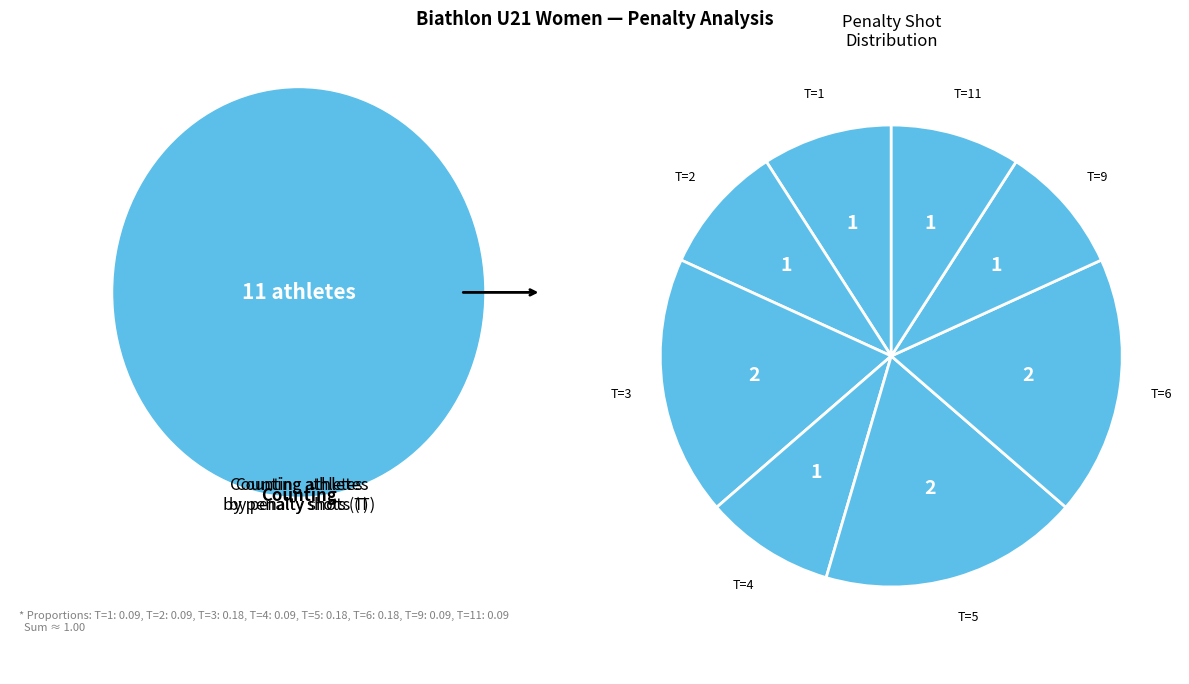

Count the number of slices in the pie.

8